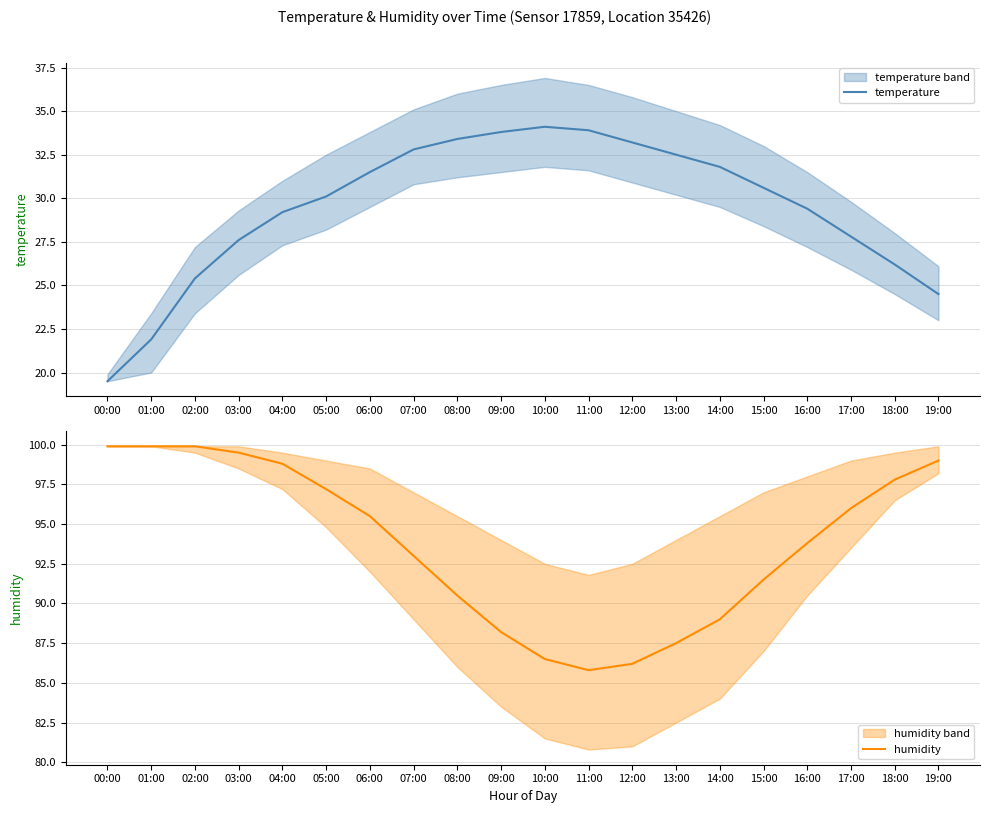

What is the maximum value shown in the chart?

99.9